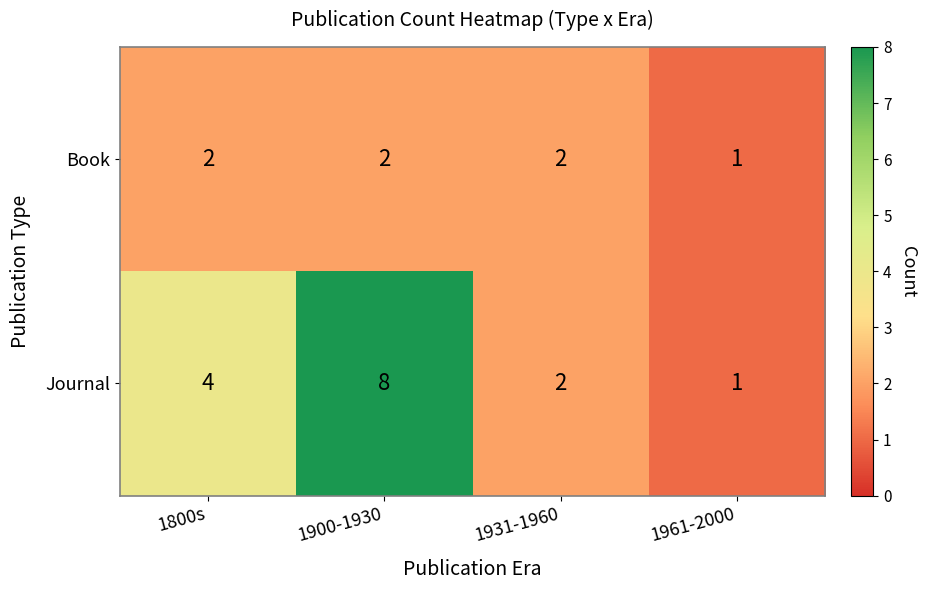

At which category does the chart reach its minimum across all series?

1961-2000